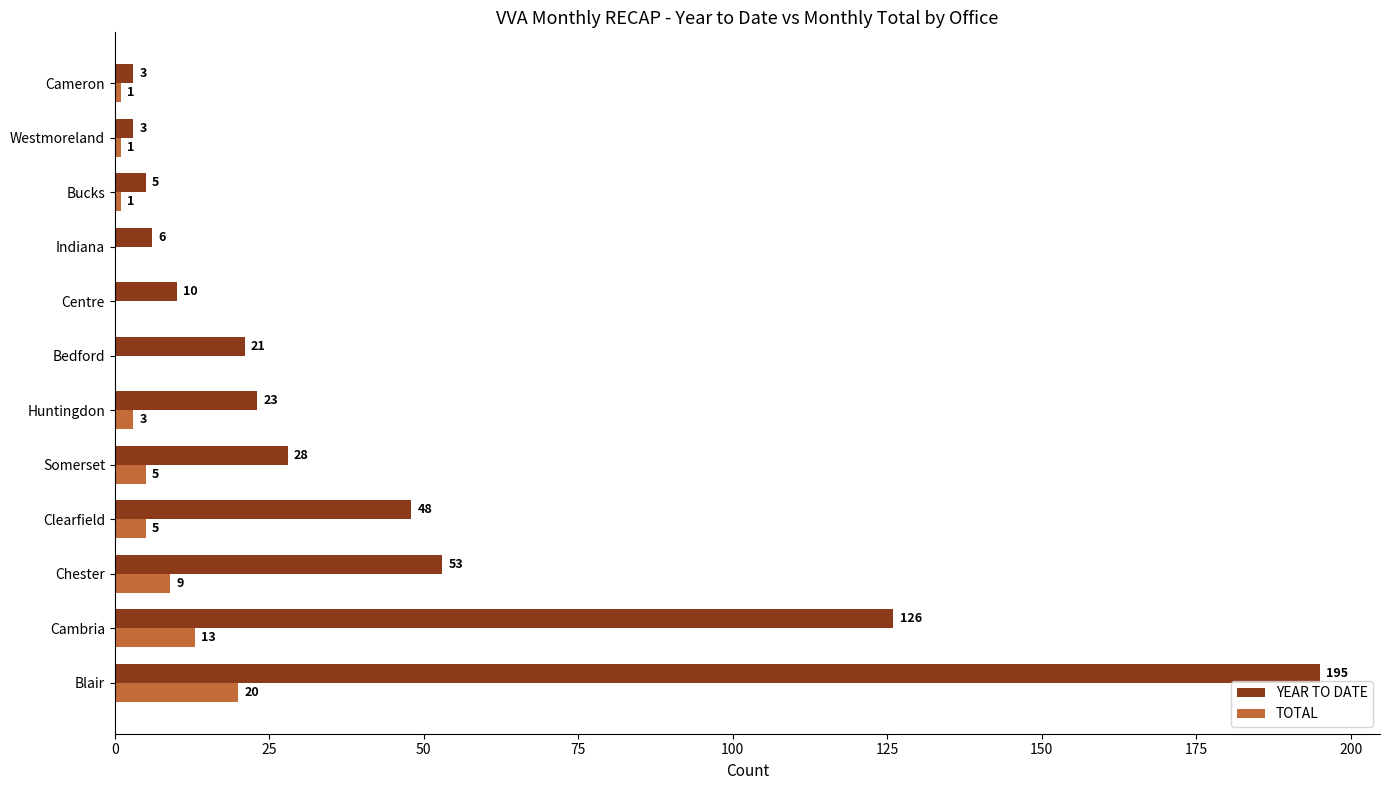

Which series changed the most between Chester and Indiana?

YEAR TO DATE